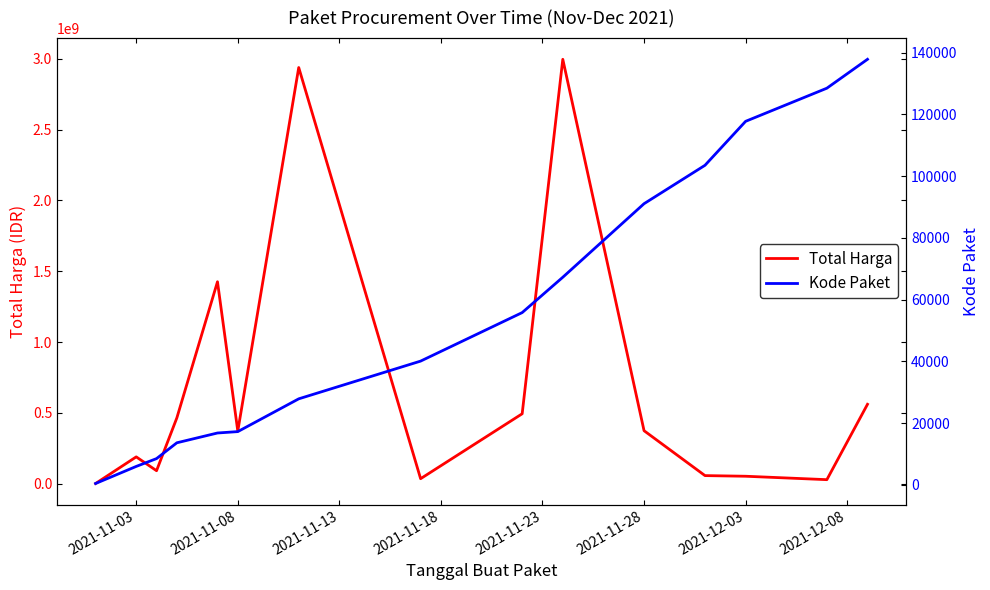

What is the maximum value for Total Harga?

2997539100